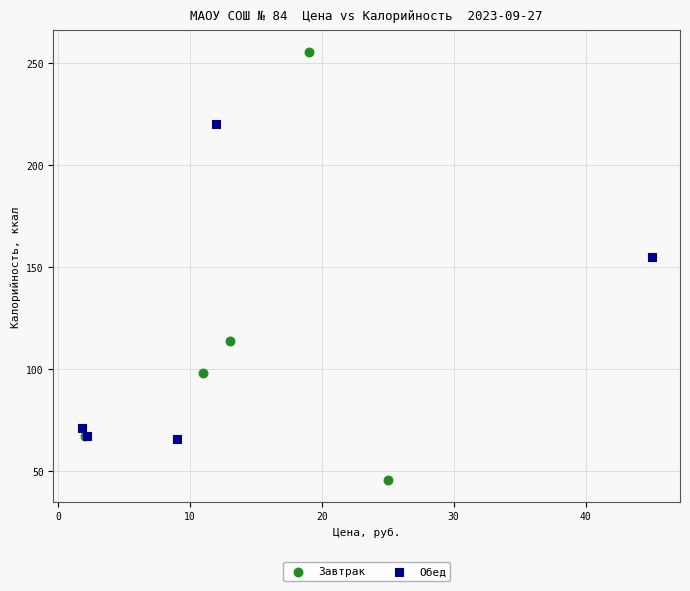

Which series reaches the minimum Y coordinate?

Завтрак